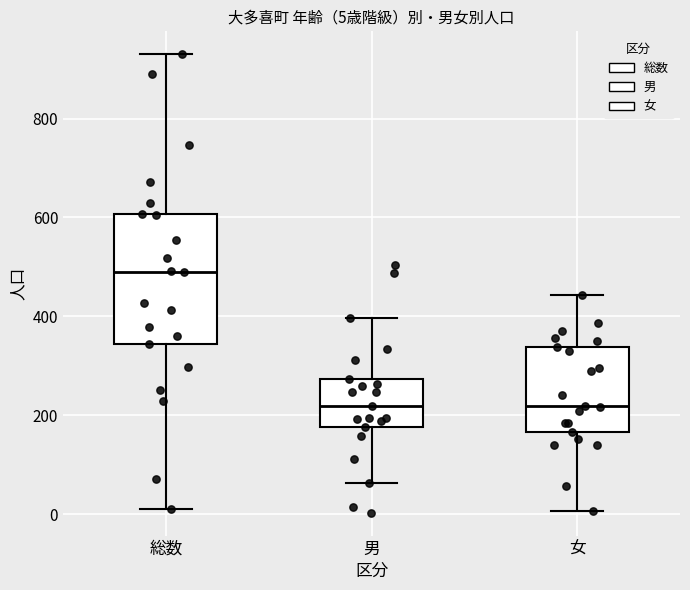

Comparing the boxes themselves (not the whiskers), which one is the tallest?

総数